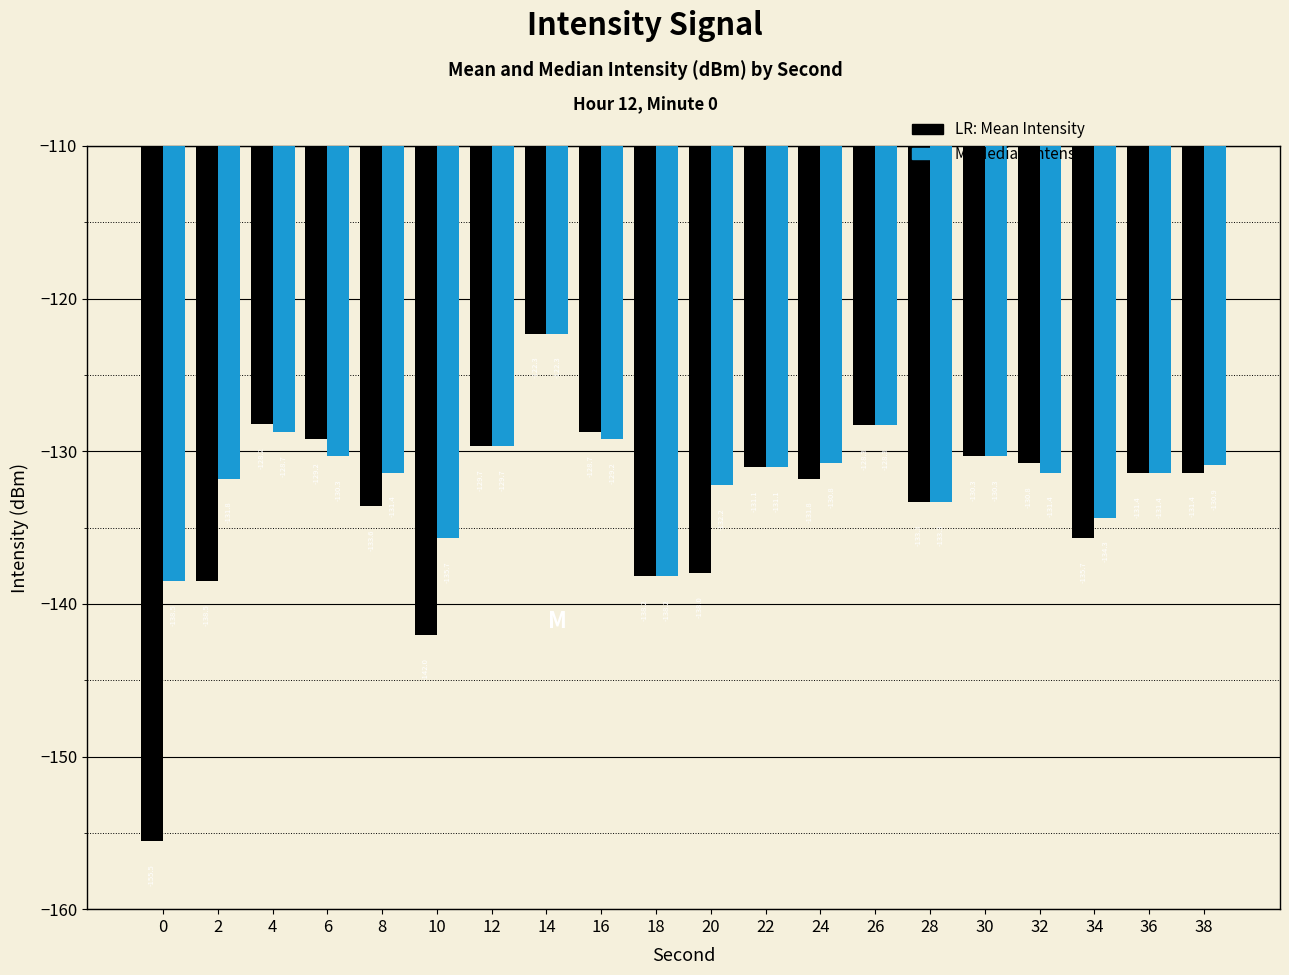

What is the total value across all series at 14?

-244.6